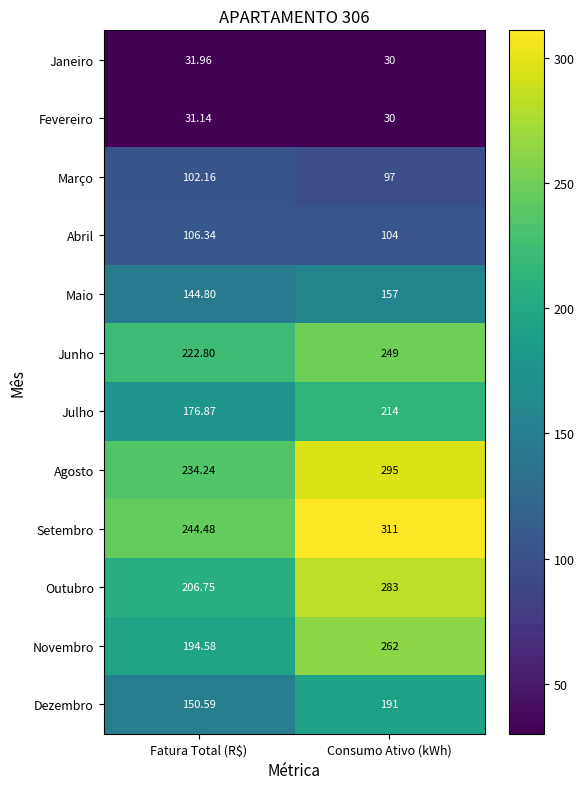

Which series changed the most between Fatura Total (R$) and Consumo Ativo (kWh)?

Outubro